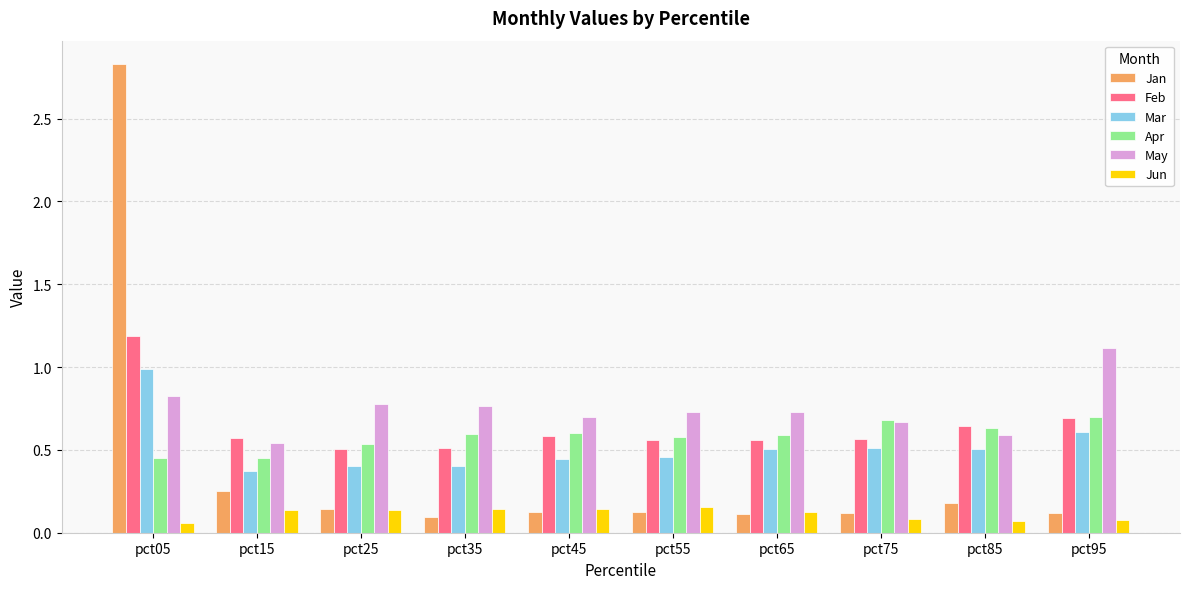

Rank the series at pct05 from lowest to highest value.

Jun, Apr, May, Mar, Feb, Jan